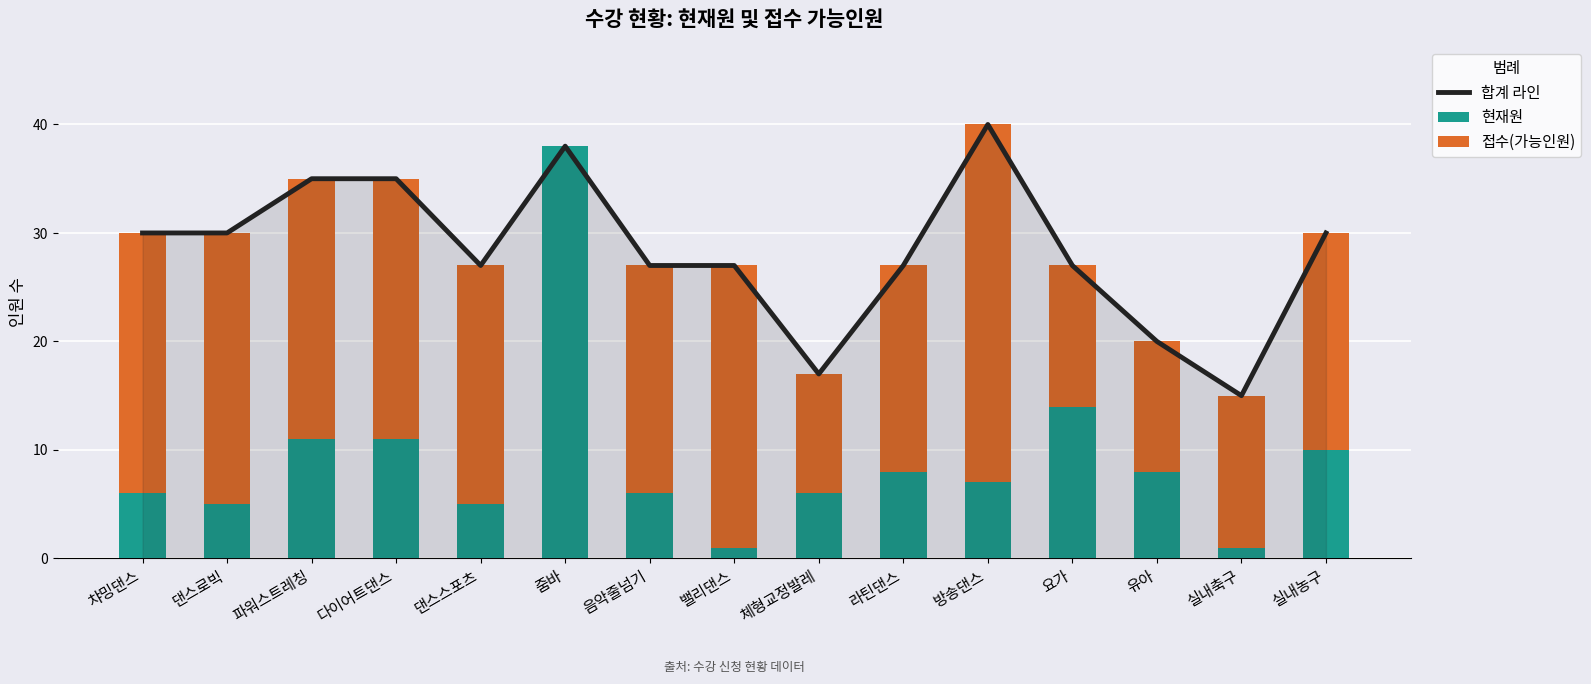

What are all the series names shown in the legend?

합계 라인, 현재원, 접수(가능인원)